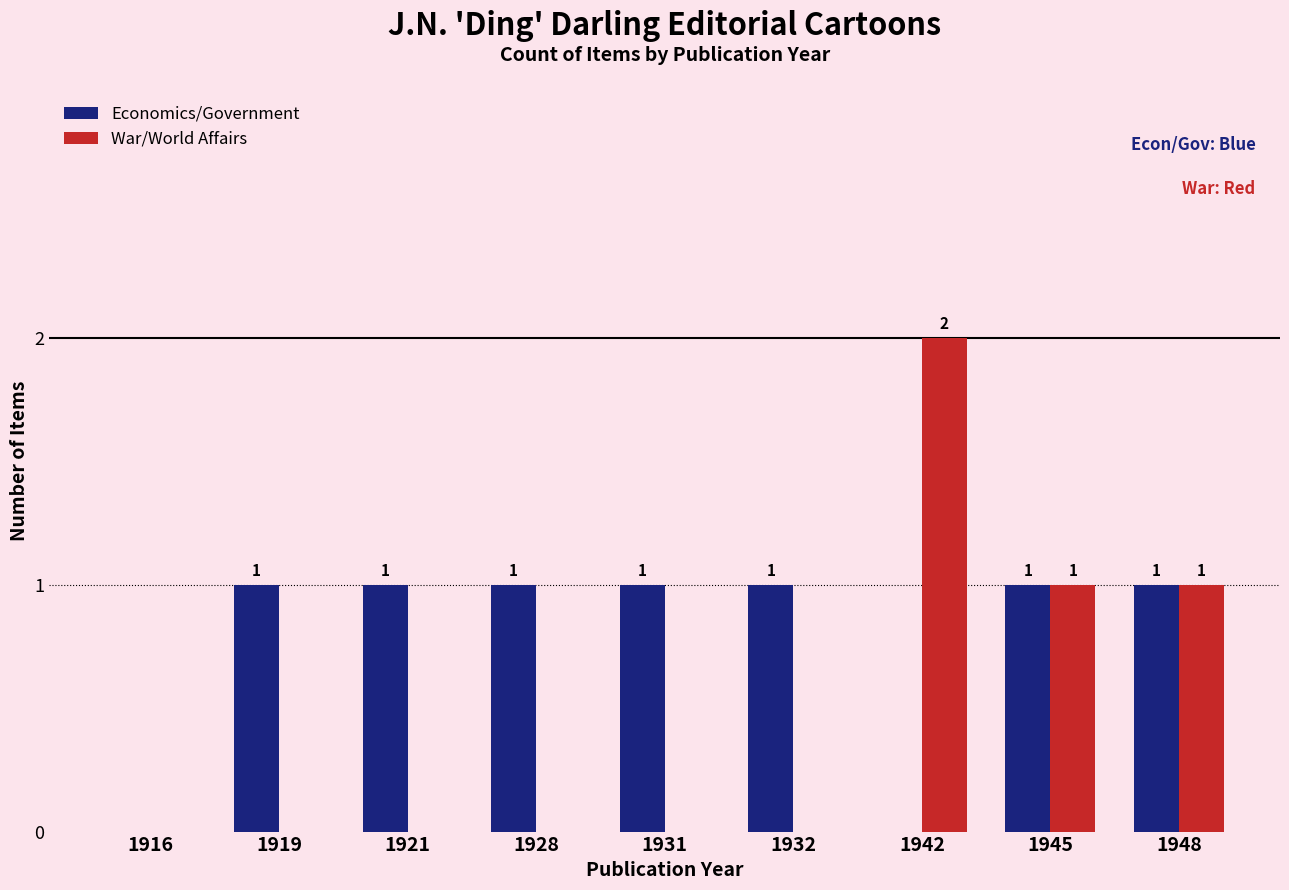

How many data points in War/World Affairs are above 0?

3